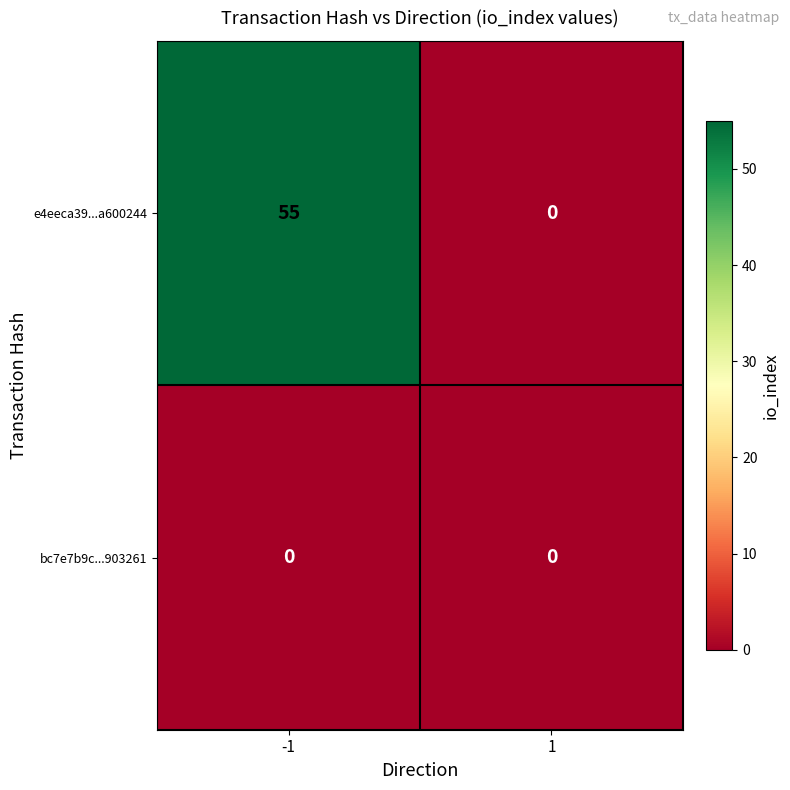

True or false: e4eeca39...a600244 has a value of 0 at 1.

True